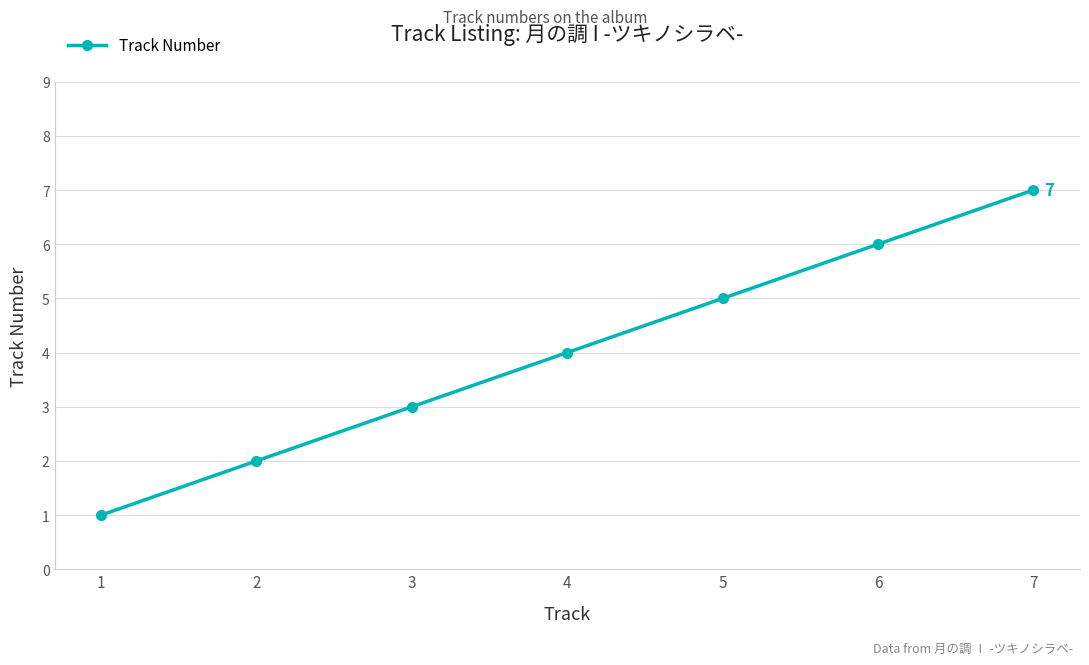

How many values are below 4?

3